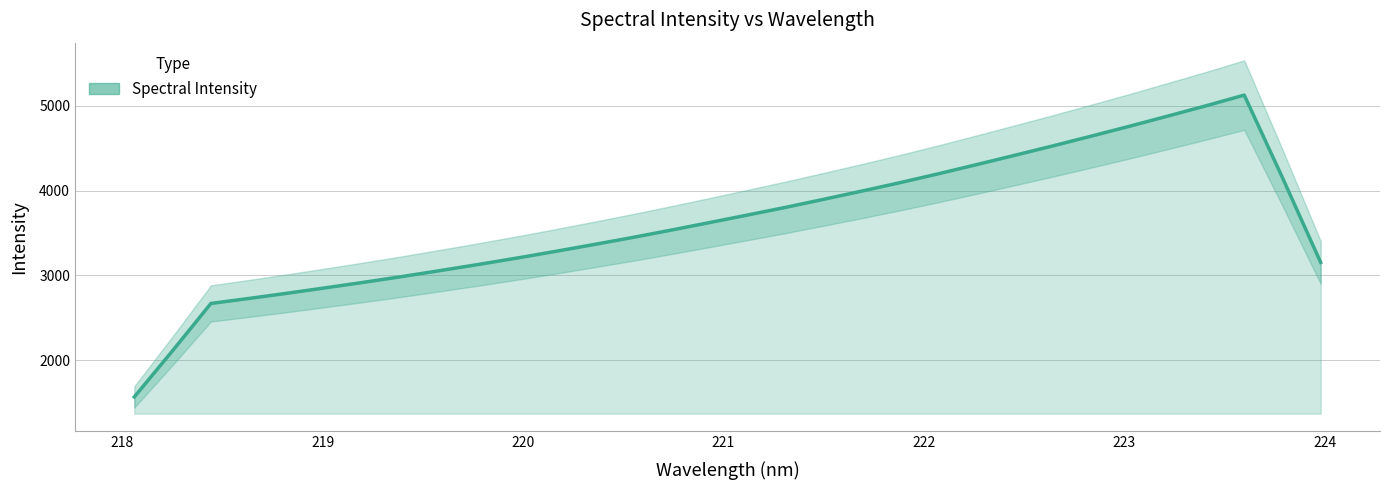

What is the greatest value displayed?

5126.1